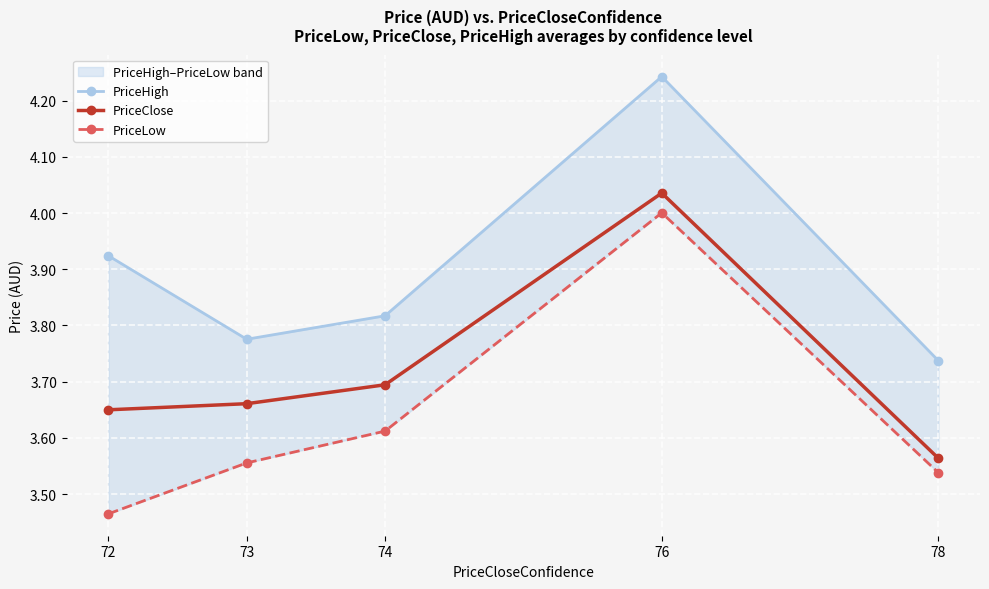

Which series has the largest total across all categories?

PriceHigh